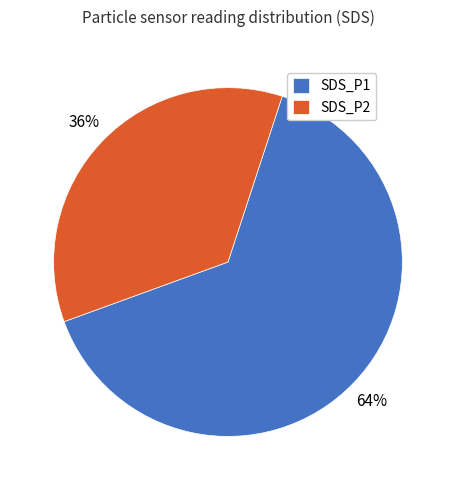

How many slices are in this pie chart?

2